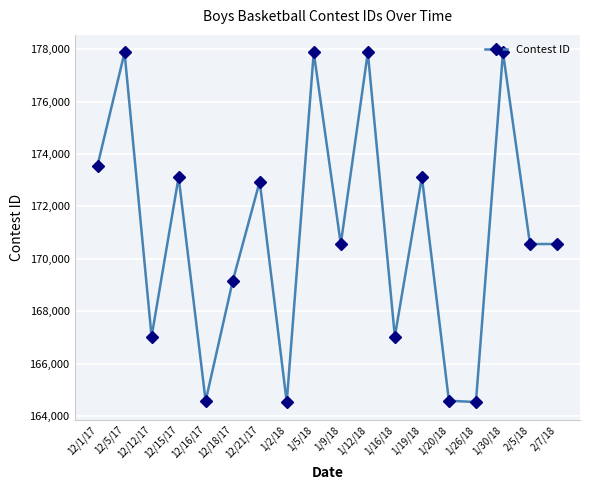

Approximately how many times larger is the value at 1/5/18 compared to 2/5/18?

1.0